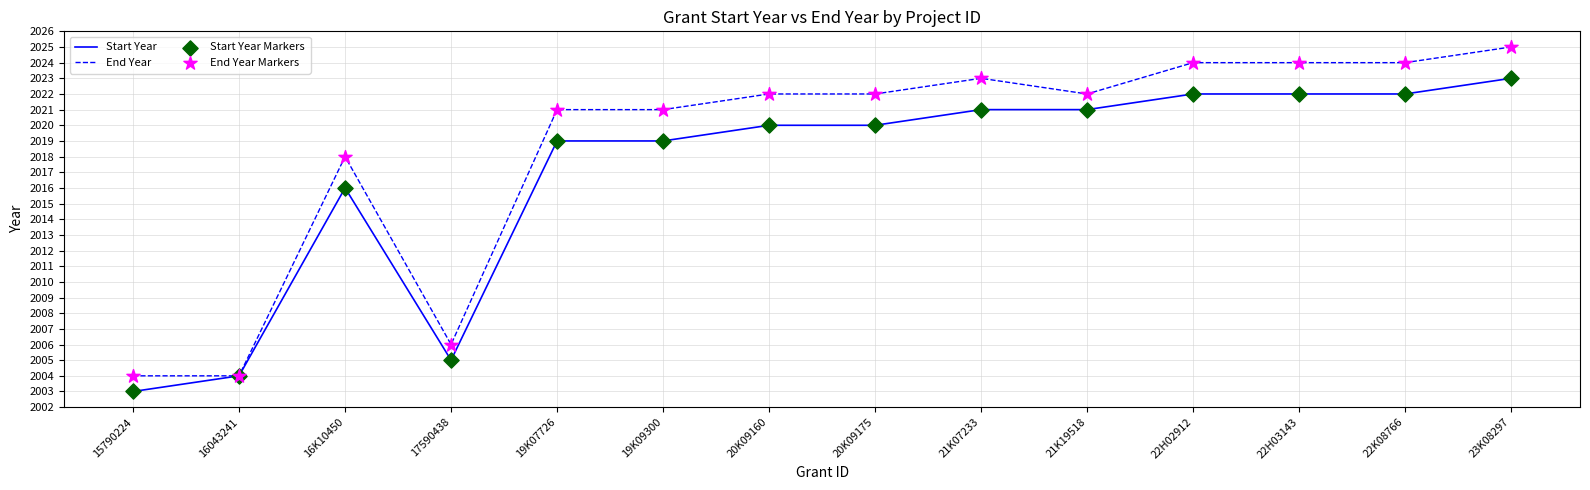

List the series in order of their overall mean, highest first.

End Year, Start Year